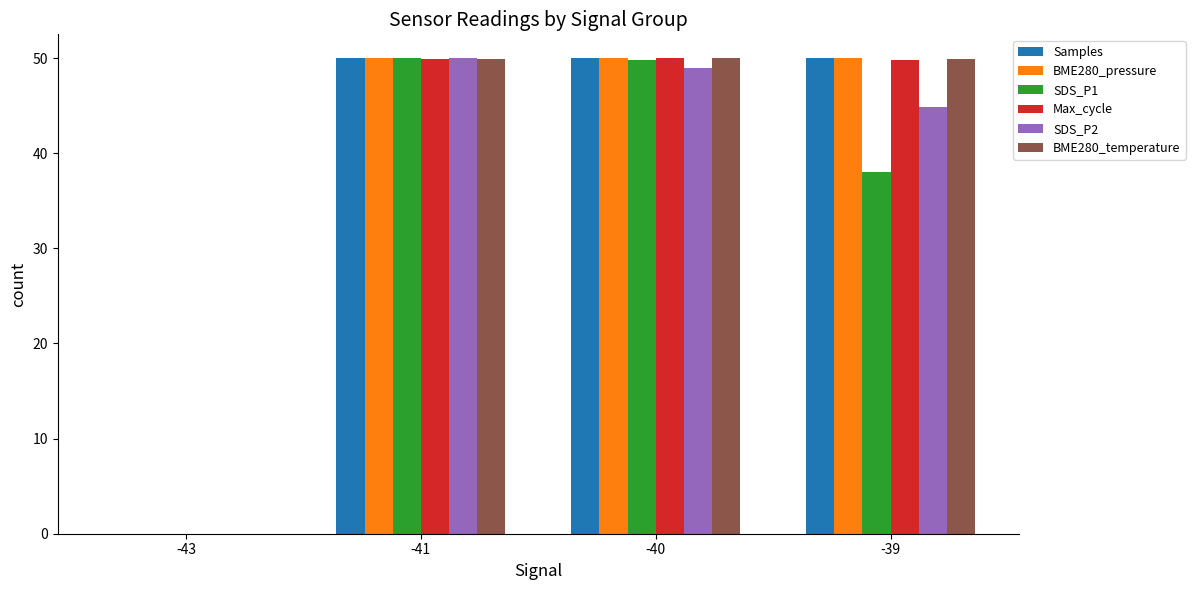

What is the sum of all Samples values?

150.0